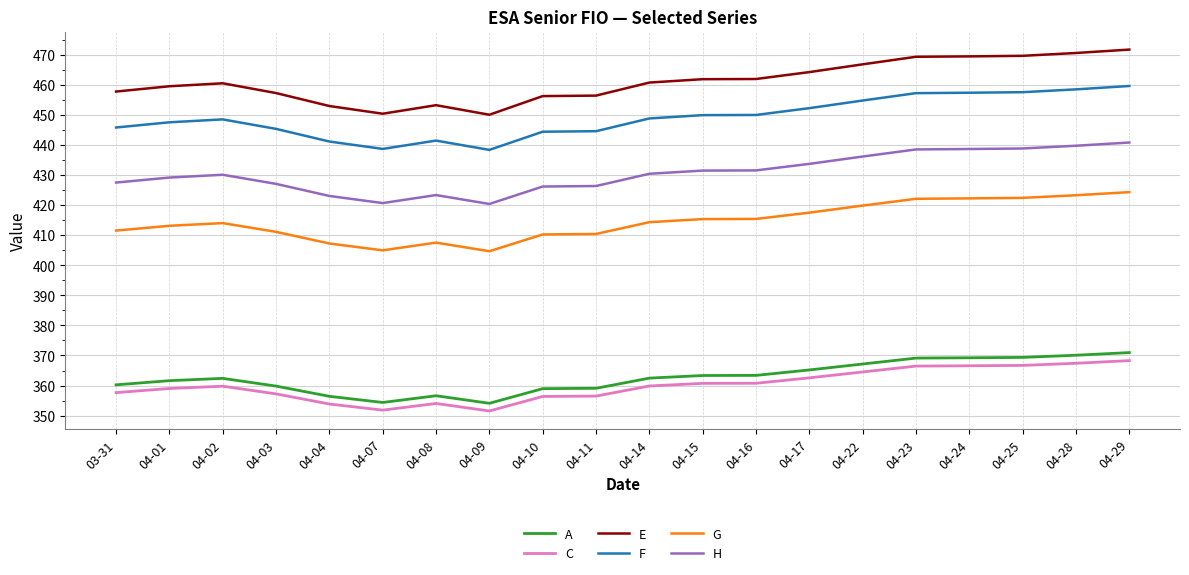

What is the difference between the highest and lowest values at 04-11?

99.9